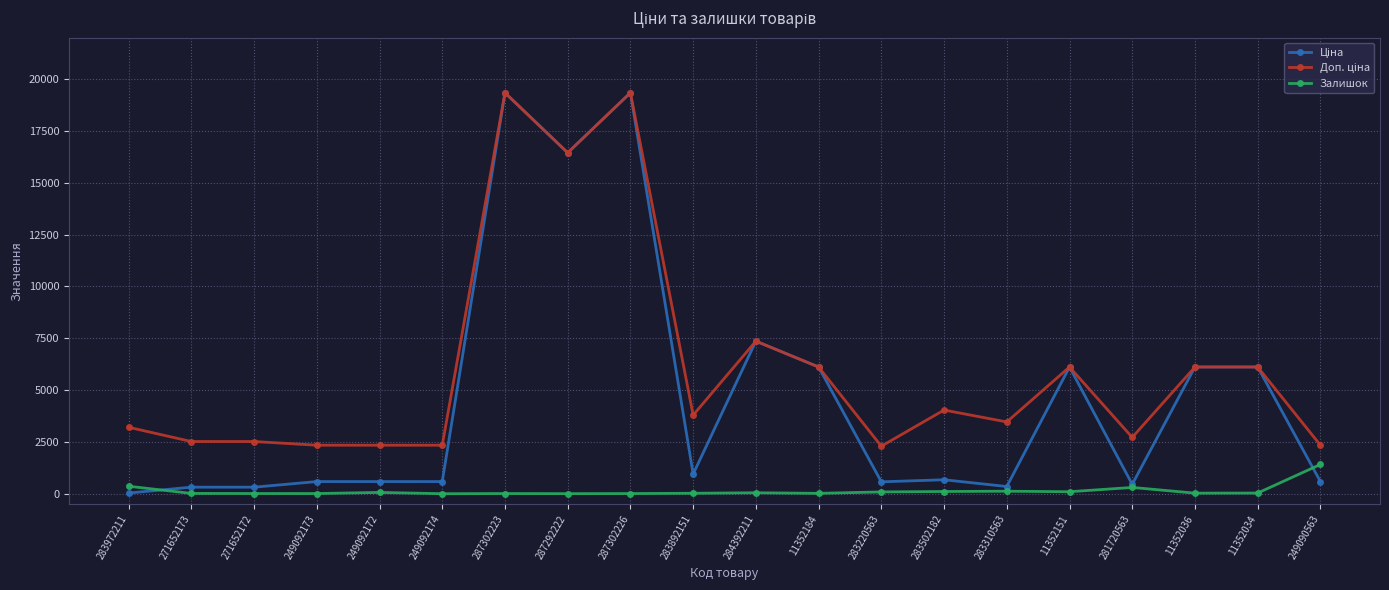

True or false: Залишок has more than 2 points higher than both neighbors.

True